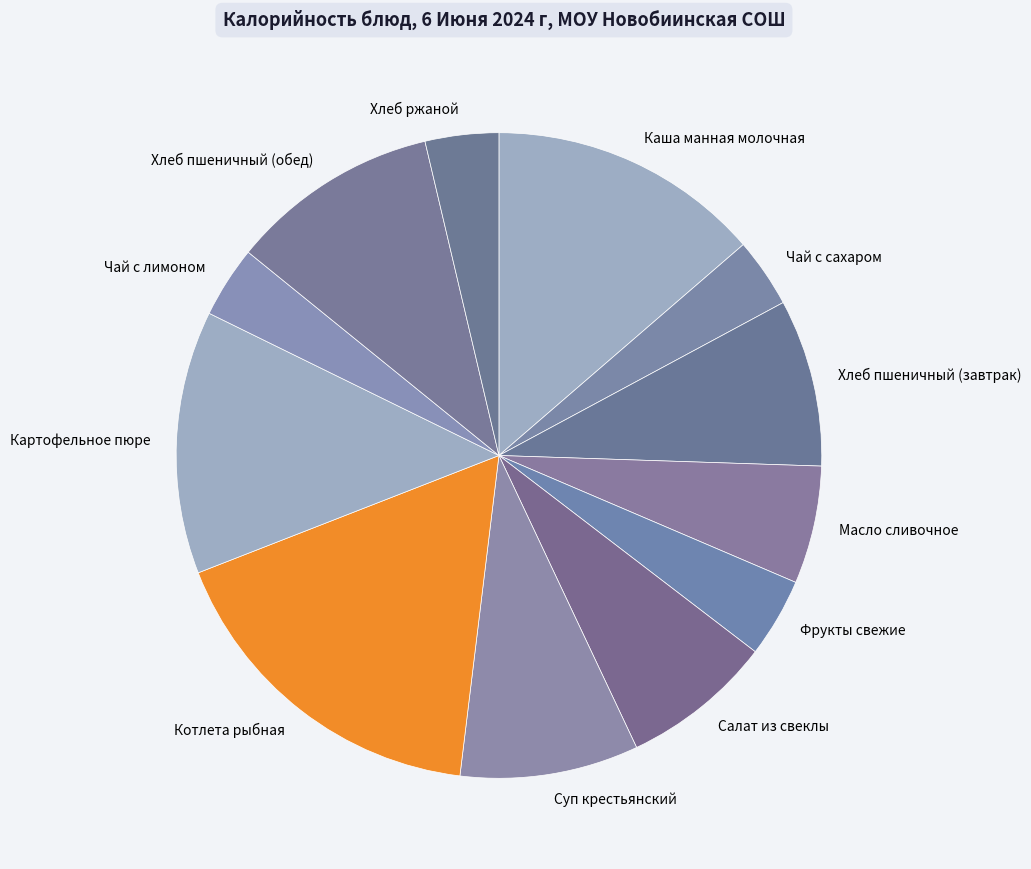

Between Масло сливочное and Картофельное пюре, which is larger?

Картофельное пюре